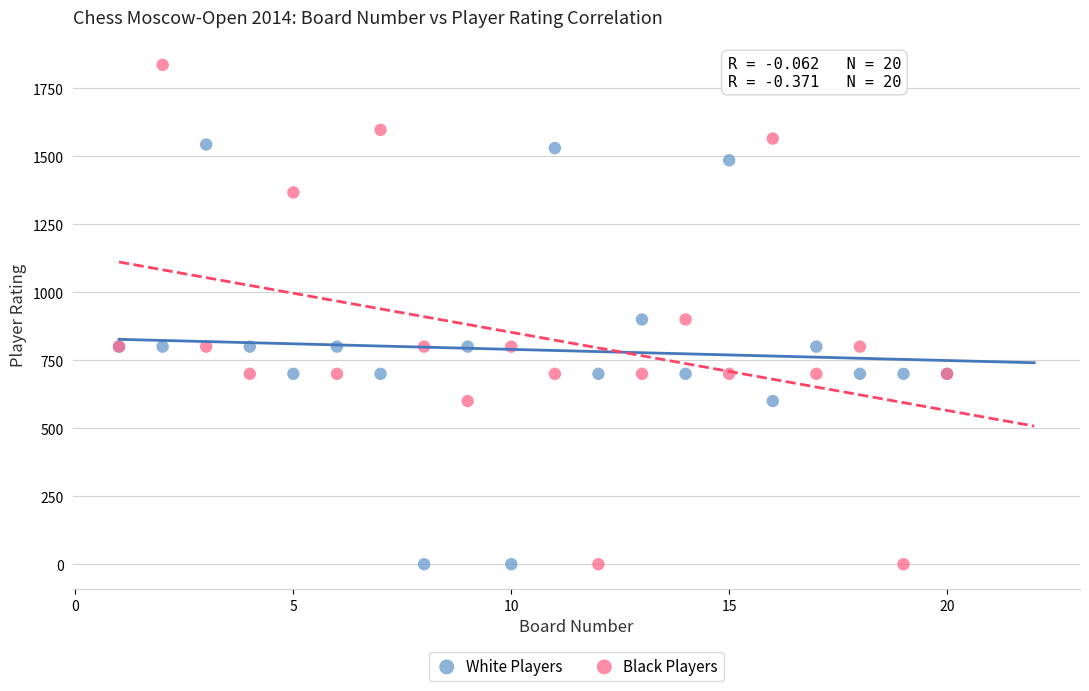

Which series reaches the maximum Y coordinate?

Black Players